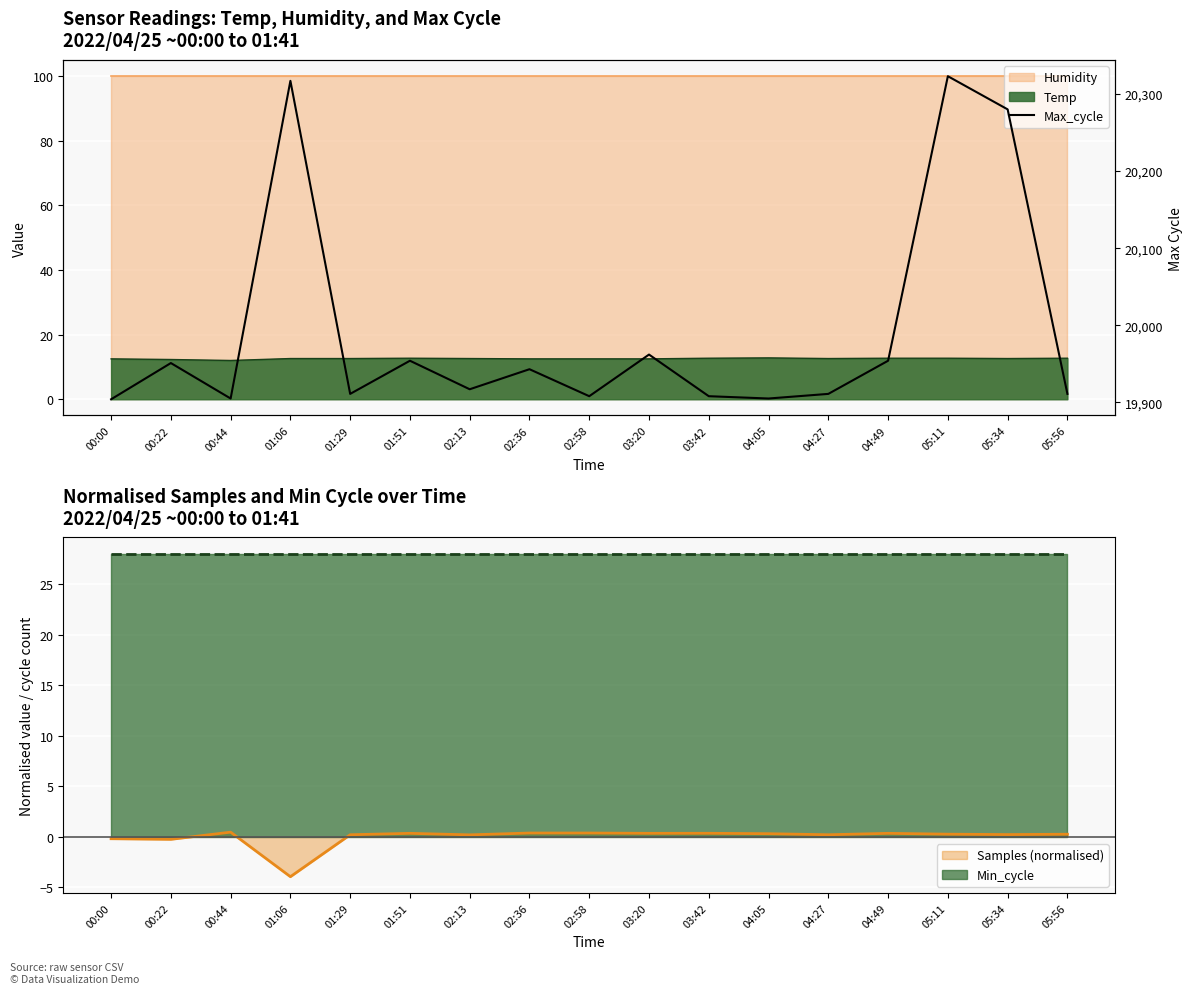

How many values are below 19917?

8